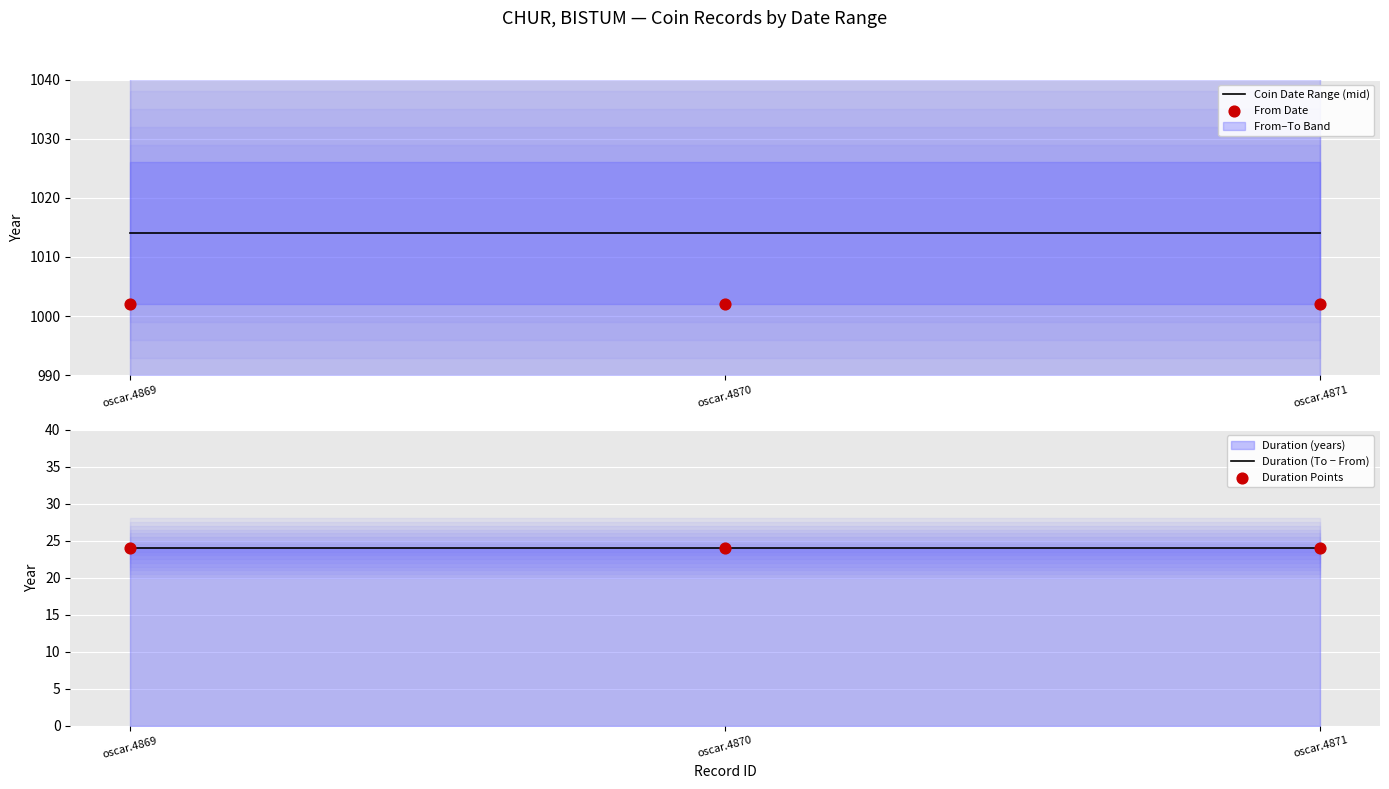

Which series contains the highest Y value?

Coin Date Range (mid)